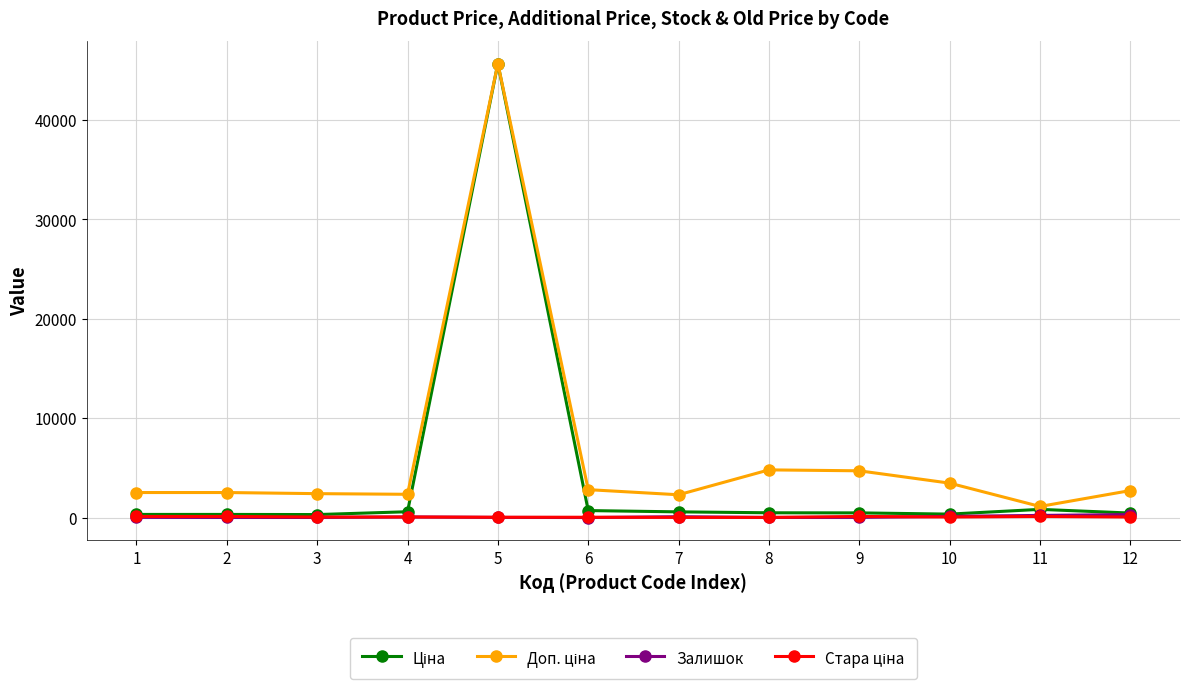

What is the greatest value displayed?

45672.6